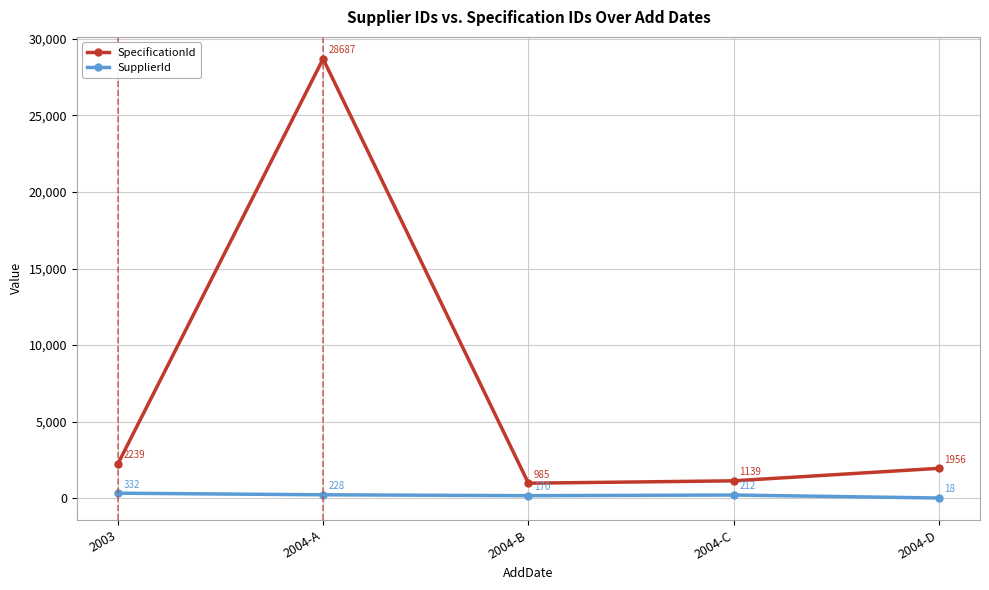

Reading right to left, transcribe all the data shown in this chart.

SpecificationId: 1956	1139	985	28687	2239
SupplierId: 18	212	170	228	332